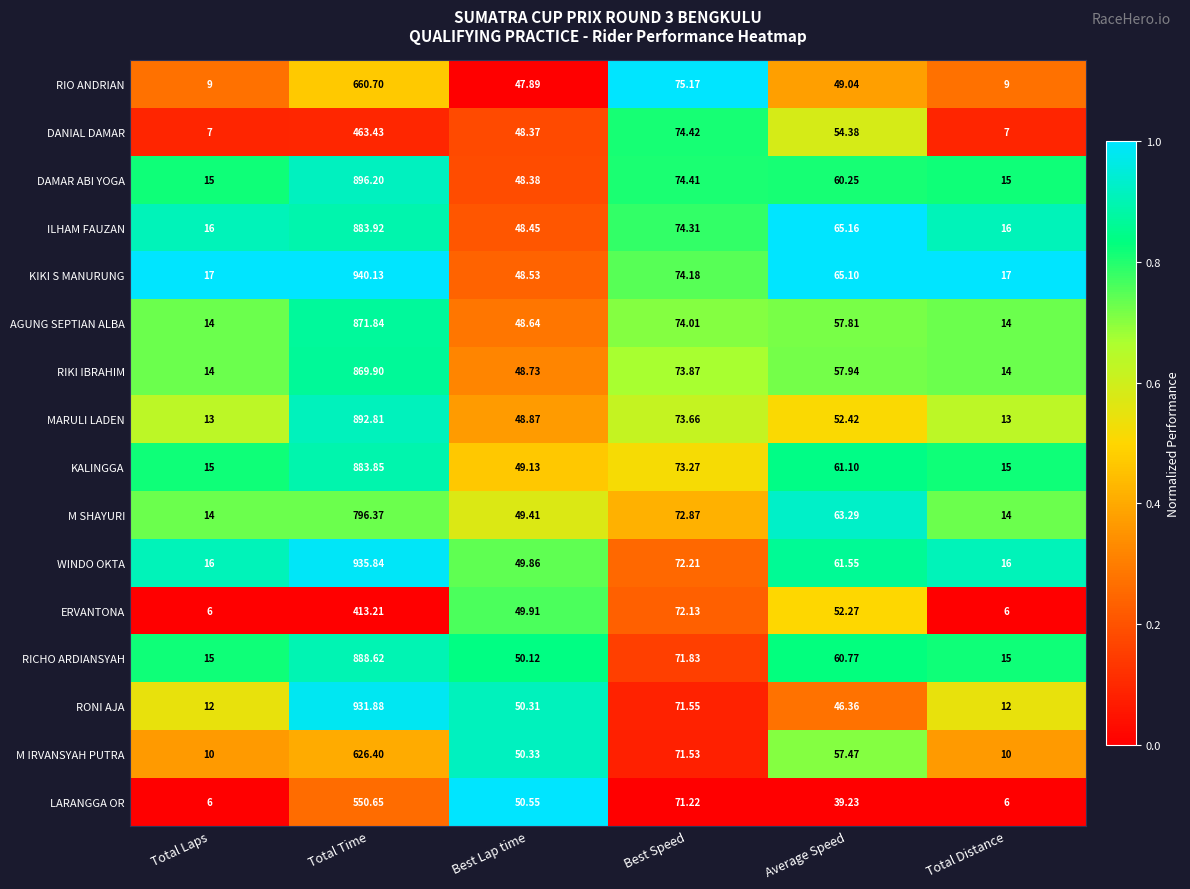

Rank the series by their maximum value, from highest to lowest.

KIKI S MANURUNG, WINDO OKTA, RONI AJA, DAMAR ABI YOGA, MARULI LADEN, RICHO ARDIANSYAH, ILHAM FAUZAN, KALINGGA, AGUNG SEPTIAN ALBA, RIKI IBRAHIM, M SHAYURI, RIO ANDRIAN, M IRVANSYAH PUTRA, LARANGGA OR, DANIAL DAMAR, ERVANTONA